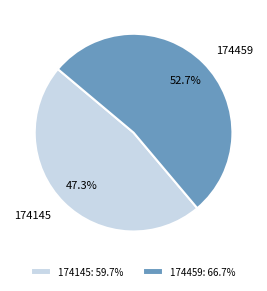

What is the smallest slice in the pie chart?

174145